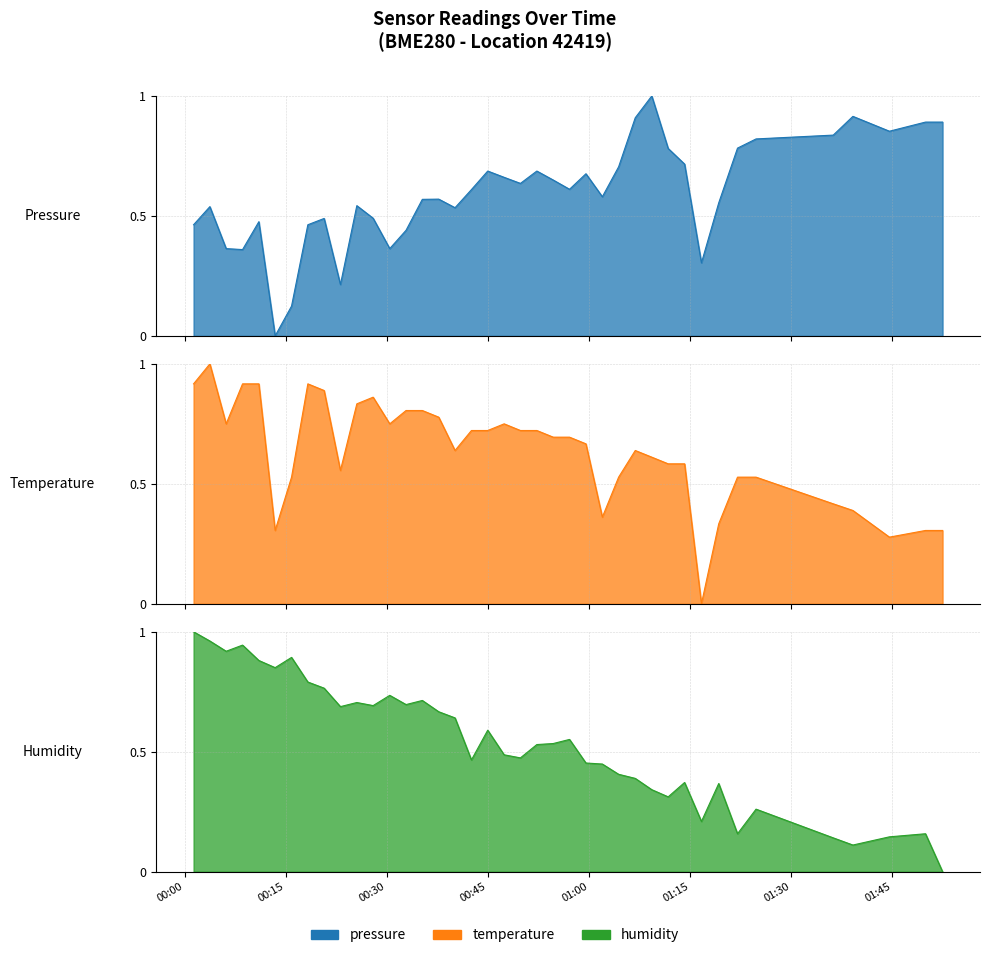

Does the chart display data point markers on the line(s)?

No